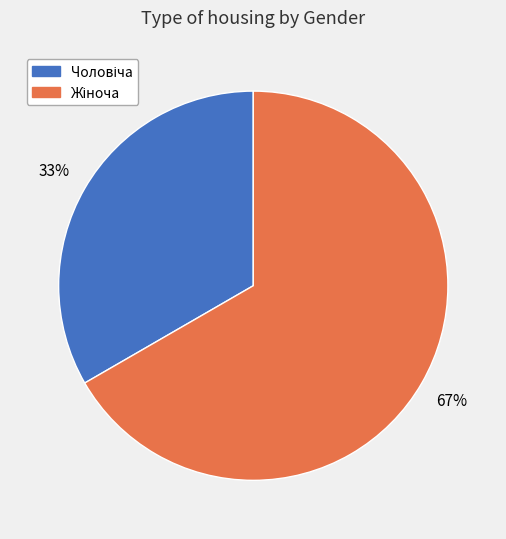

To the nearest percent, what is the average slice percentage?

50%